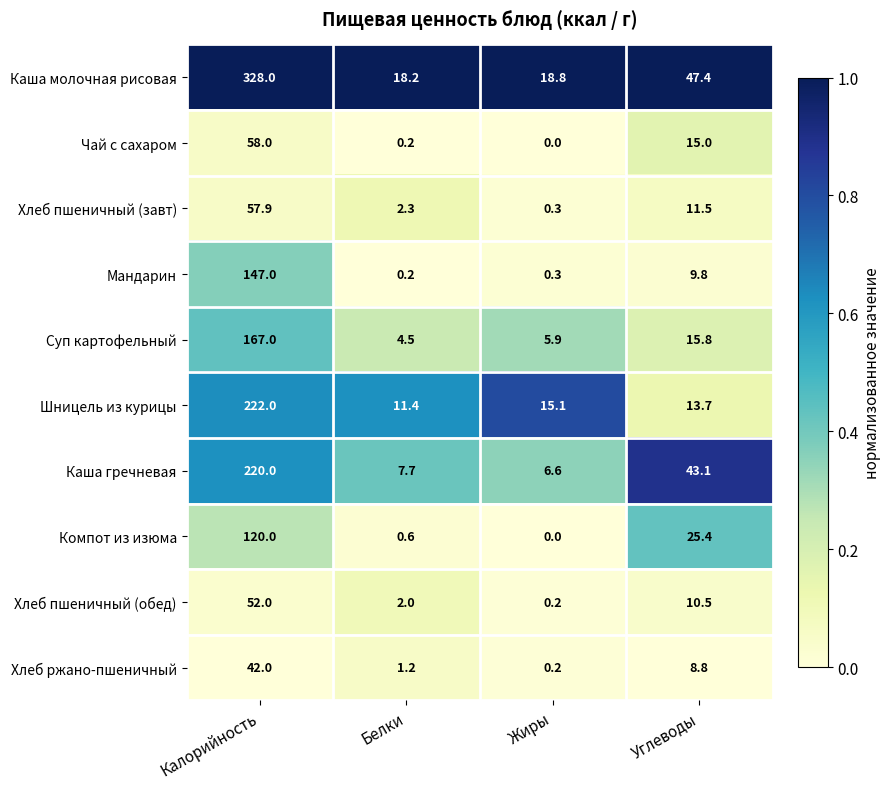

At which label is Хлеб пшеничный (обед) closest to 26?

Углеводы